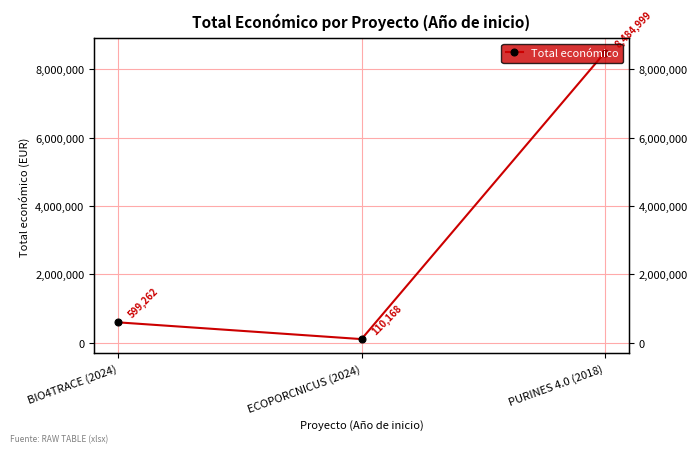

What is the difference between the values at BIO4TRACE (2024) and PURINES 4.0 (2018)?

7885737